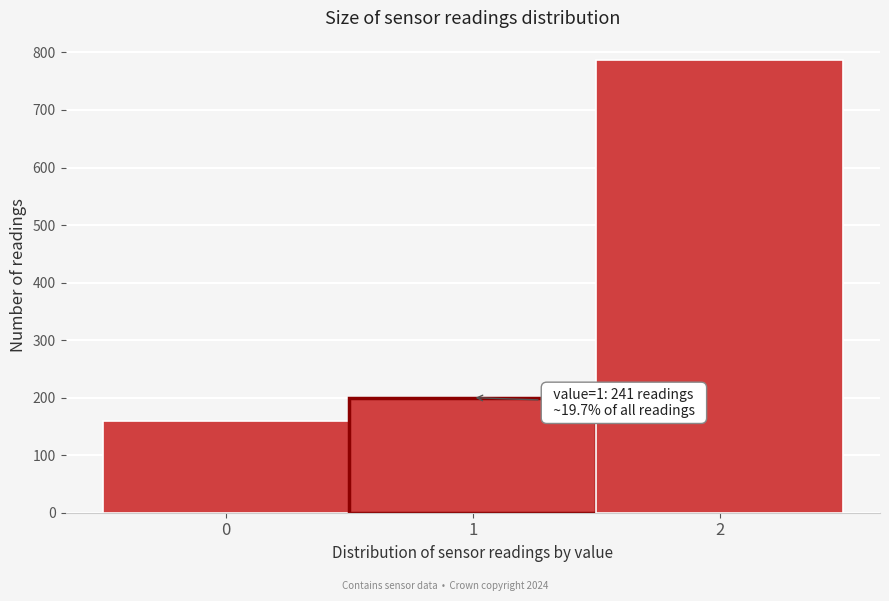

Reading right to left, transcribe all the data shown in this chart.

2=786	1=200	0=159